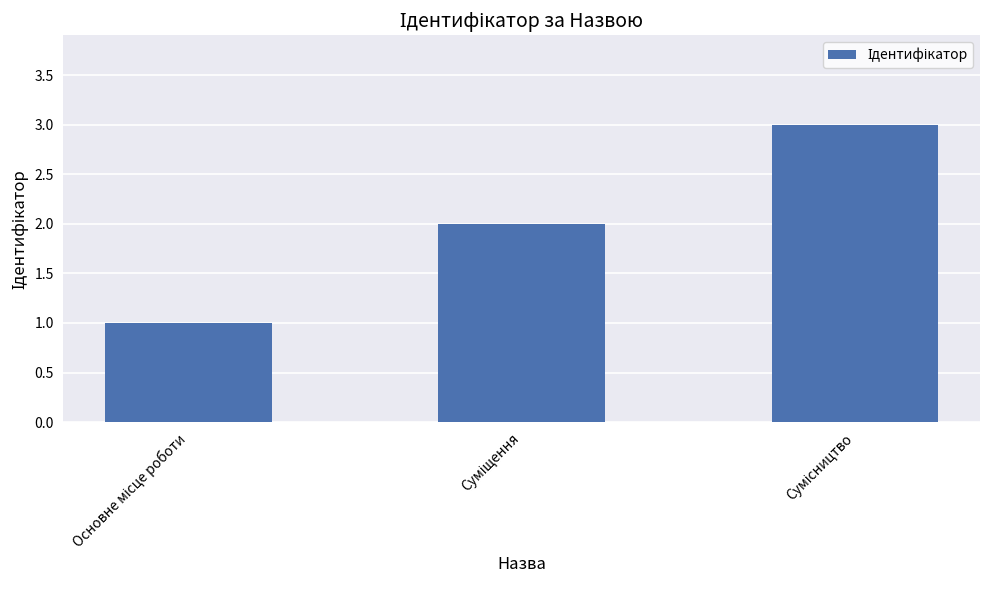

What is the maximum value shown in the chart?

3